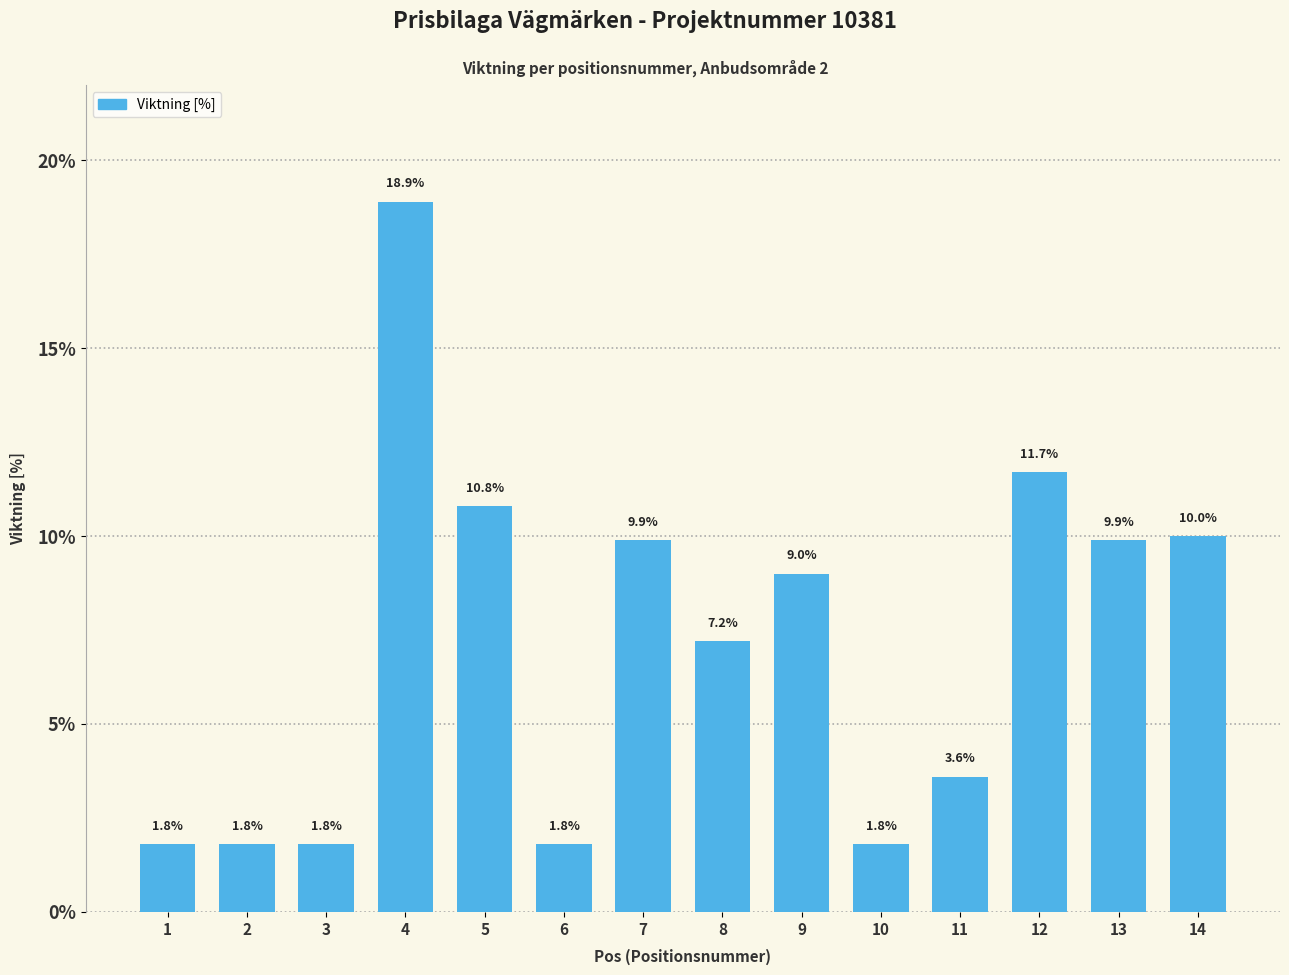

Are the bars horizontal?

No